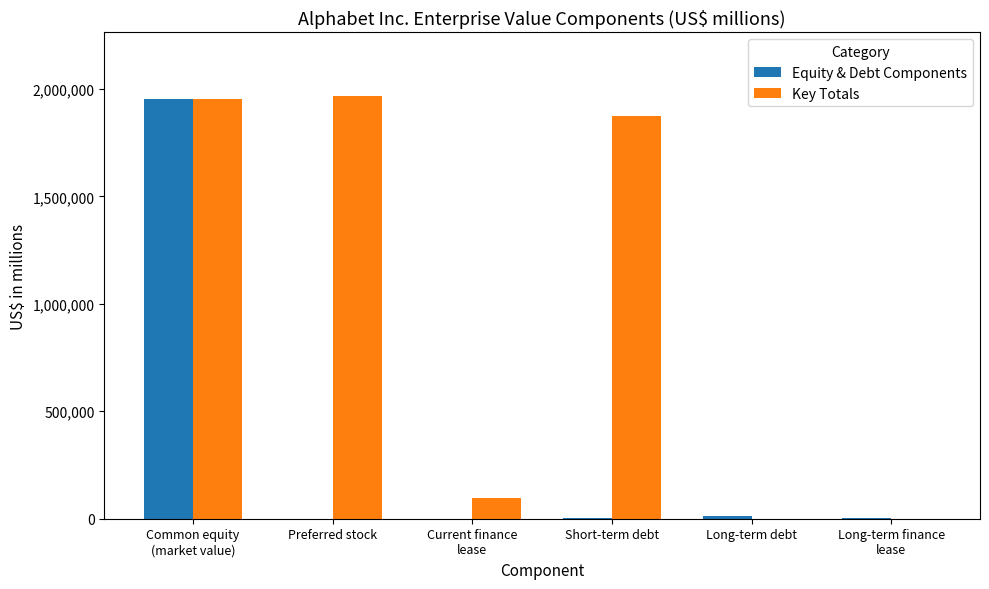

At which label is Equity & Debt Components closest to 976200?

Long-term debt